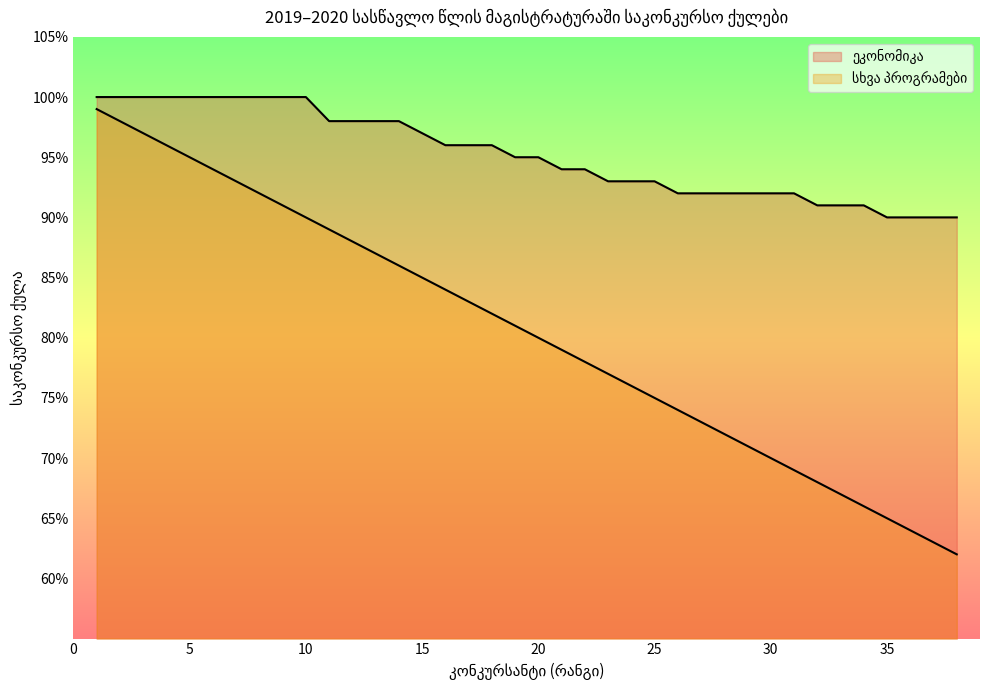

What is the value of the სხვა პროგრამები point at the 26th from the left?

74